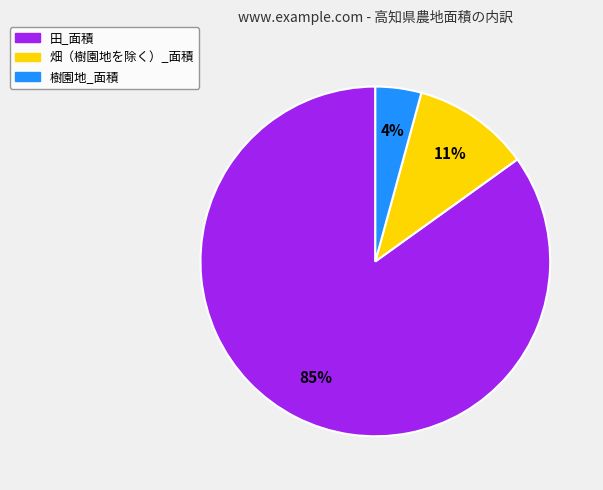

Is it true that 樹園地_面積 is 4% of the pie?

True